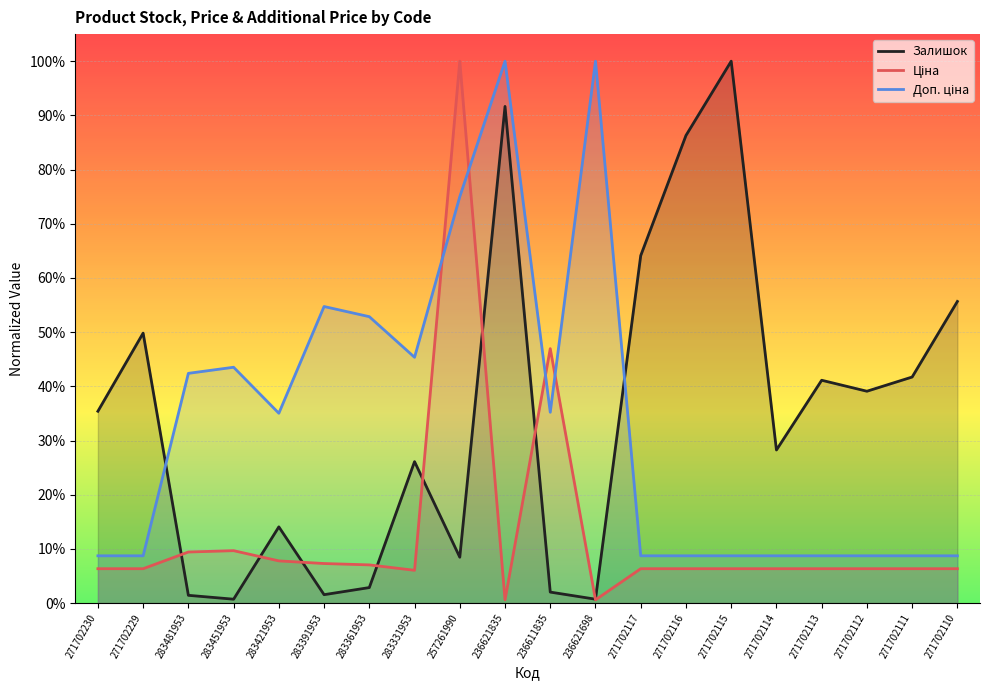

At which label is Залишок closest to 0?

283451953